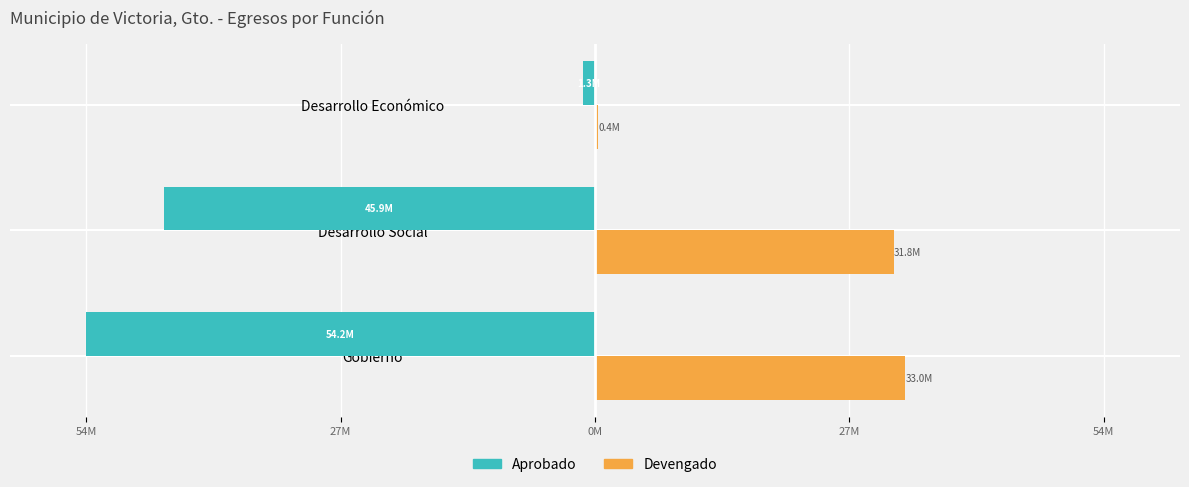

What are all the series names shown in the legend?

Aprobado, Devengado